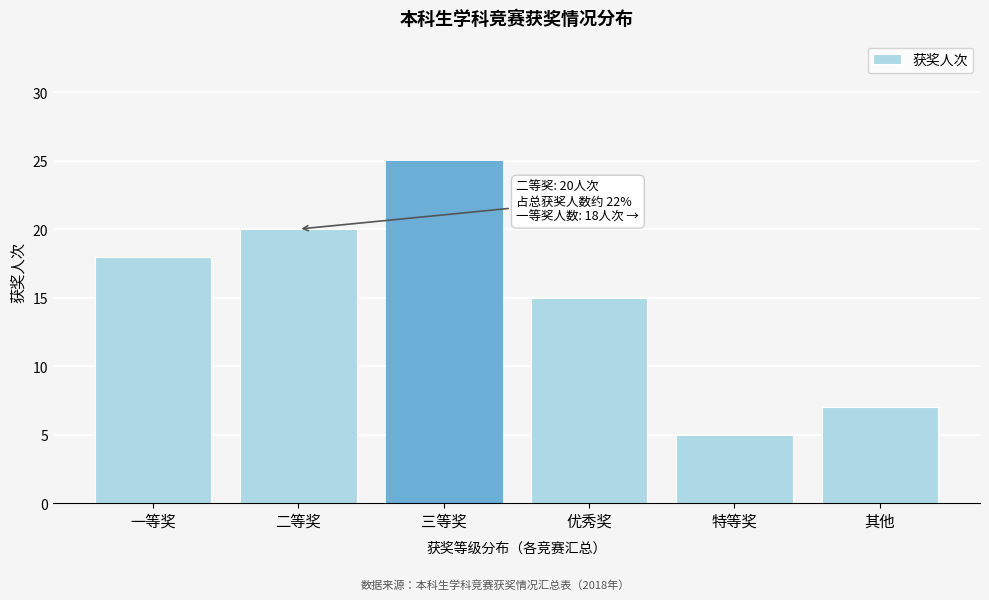

Reading left to right, transcribe all the data shown in this chart.

一等奖=18	二等奖=20	三等奖=25	优秀奖=15	特等奖=5	其他=7